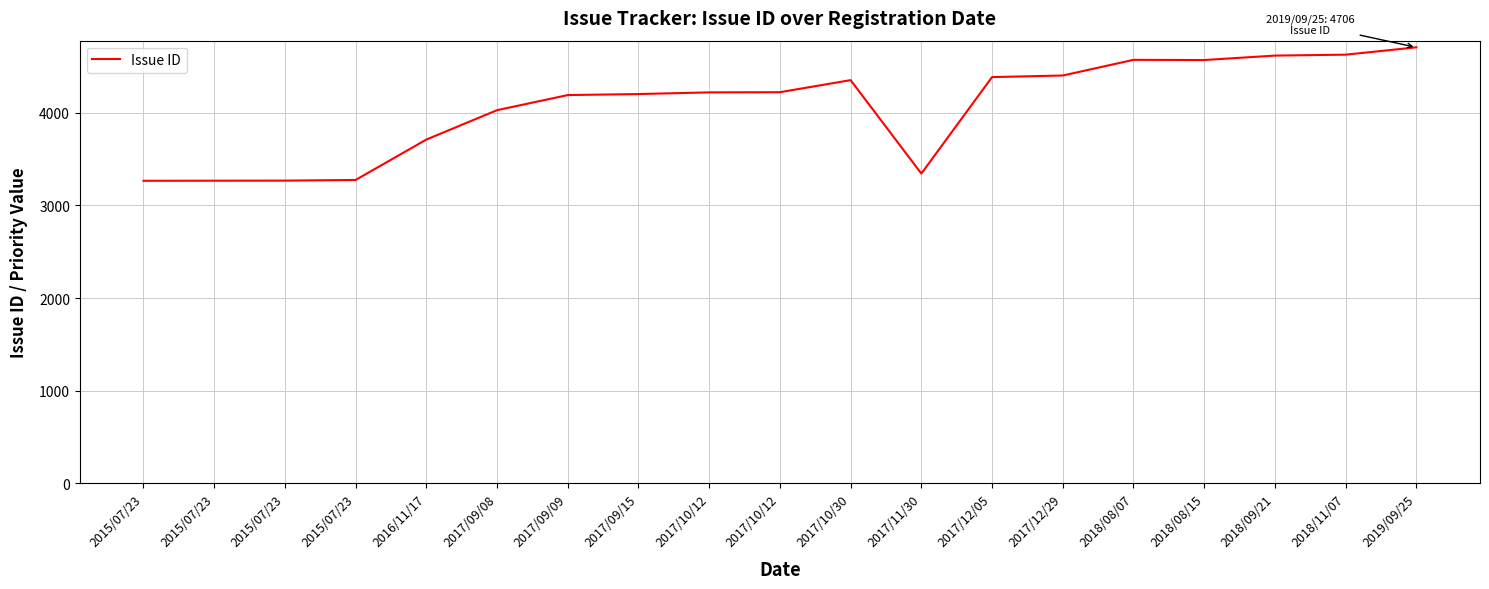

Reading right to left, transcribe all the data shown in this chart.

2019/09/25=4706	2018/11/07=4627	2018/09/21=4617	2018/08/15=4569	2018/08/07=4571	2017/12/29=4402	2017/12/05=4385	2017/11/30=3344	2017/10/30=4352	2017/10/12=4222	2017/10/12=4220	2017/09/15=4202	2017/09/09=4191	2017/09/08=4028	2016/11/17=3711	2015/07/23=3275	2015/07/23=3268	2015/07/23=3267	2015/07/23=3266